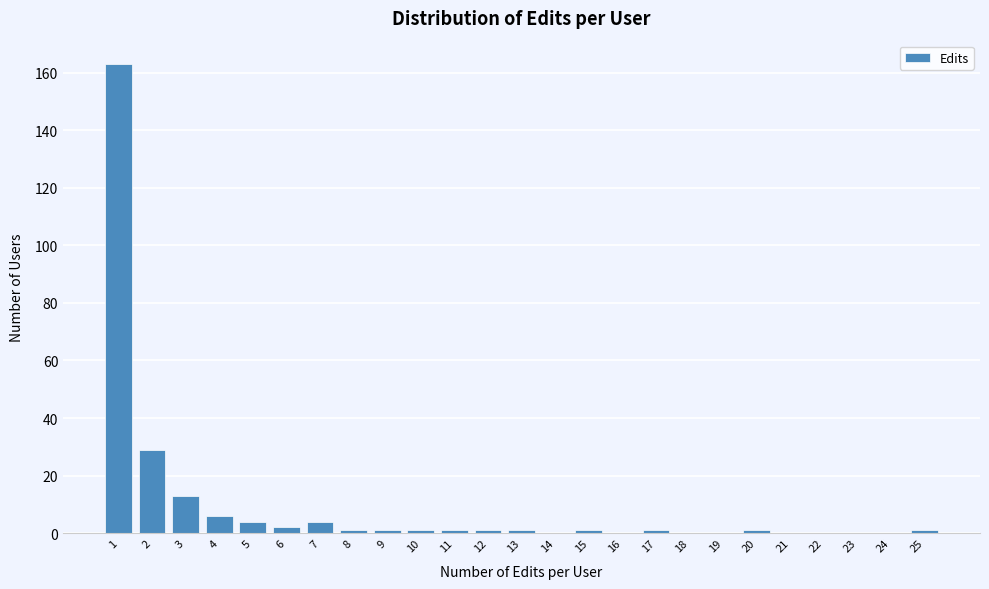

Reading left to right, list all the values displayed in this chart.

1=163	2=29	3=13	4=6	5=4	6=2	7=4	8=1	9=1	10=1	11=1	12=1	13=1	14=0	15=1	16=0	17=1	18=0	19=0	20=1	21=0	22=0	23=0	24=0	25=1